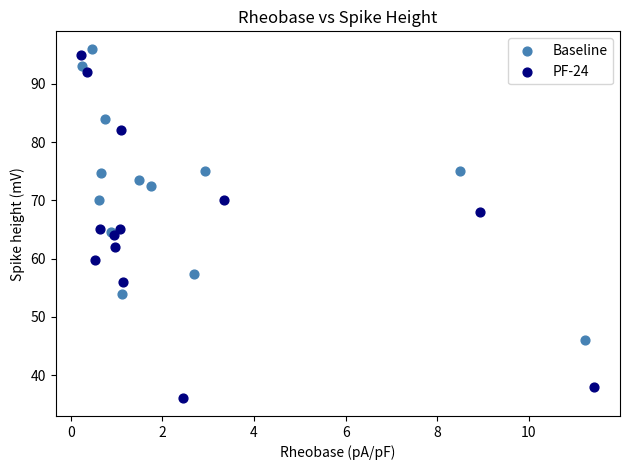

Which series has the widest spread of Y values?

PF-24